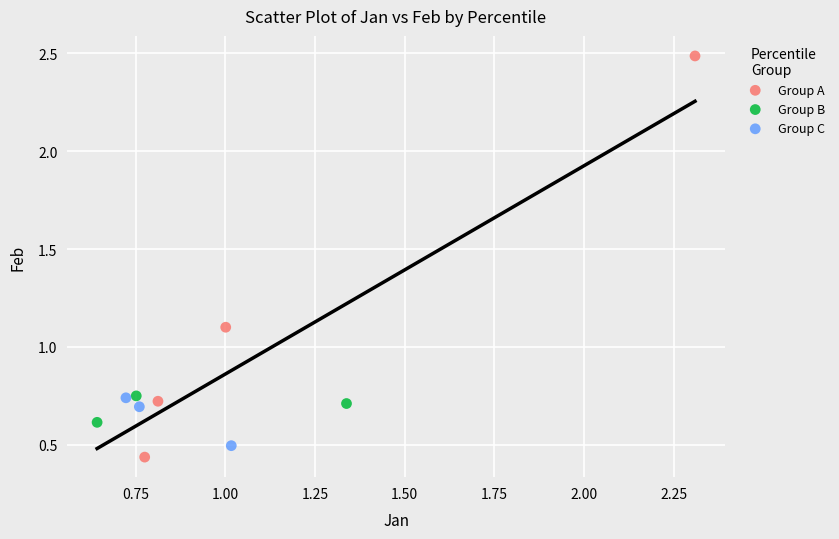

Which series has the largest Y range (max minus min)?

Group A